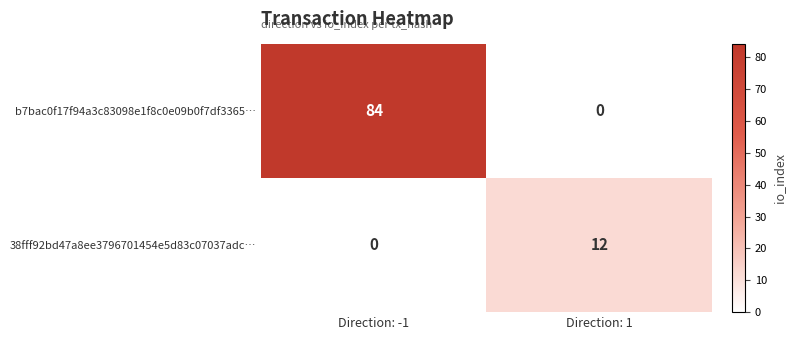

What is the maximum value shown in the chart?

84